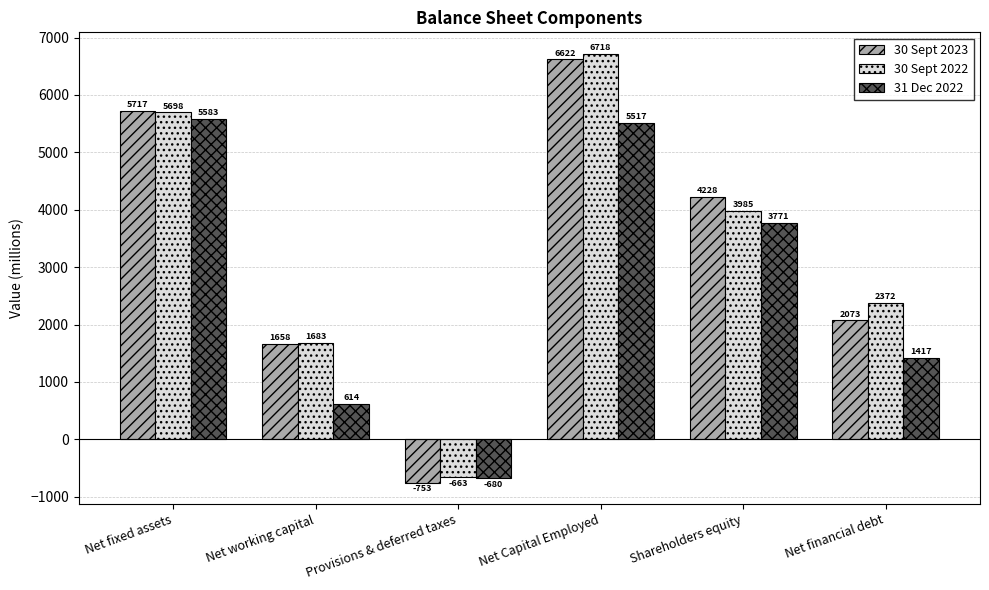

Which category has the lowest value across all series?

Provisions & deferred taxes